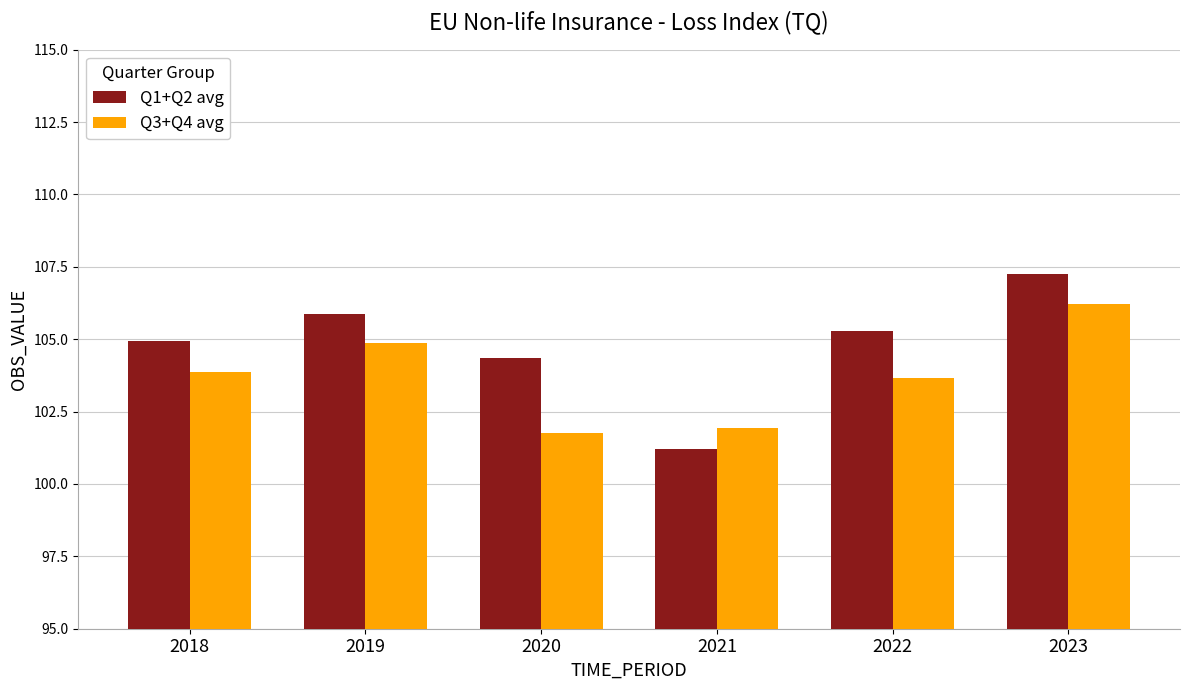

Which series has the widest spread of values?

Q1+Q2 avg